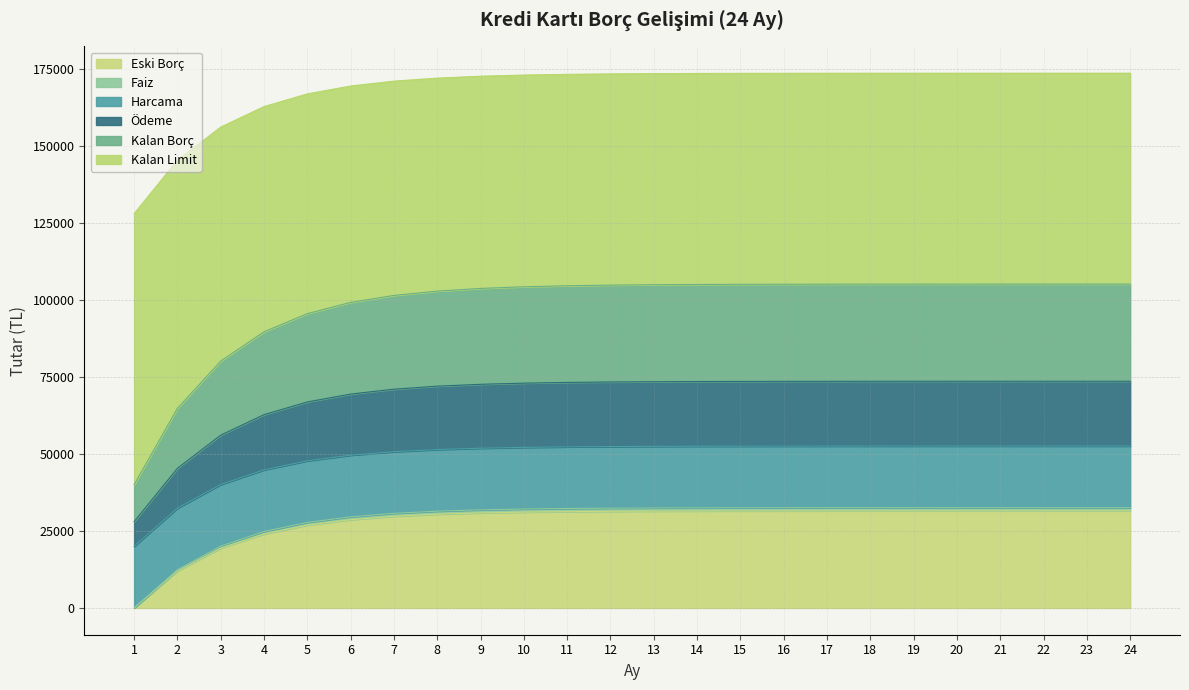

Which label corresponds to the smallest value in the chart?

1